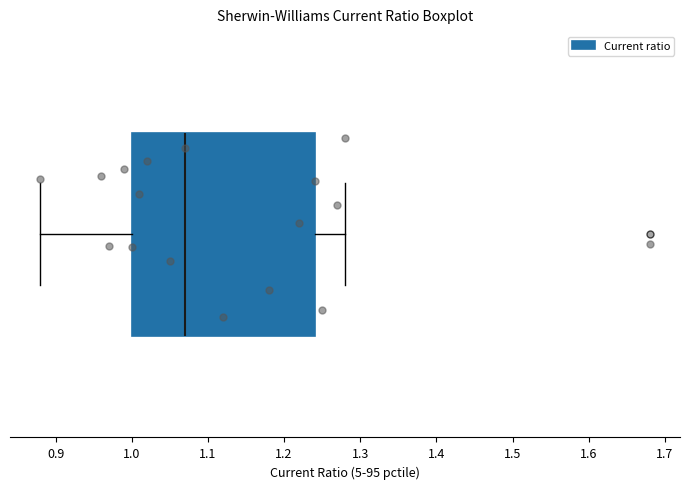

Where does the right whisker of the box end on the x-axis? The values are not printed on the chart, so give them approximately, as read against the axis.

1.28